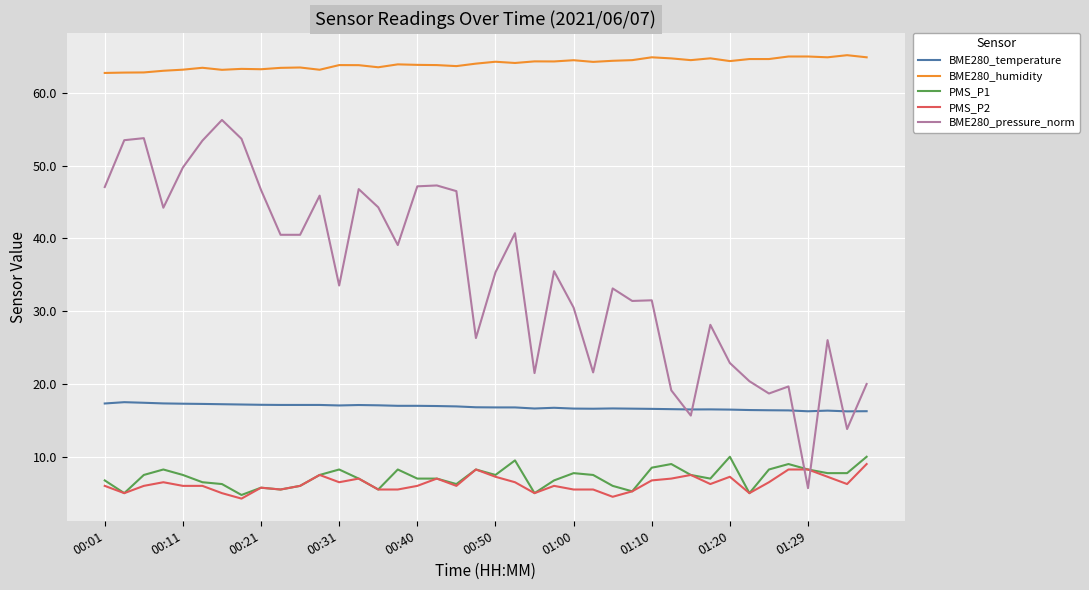

What is the greatest value displayed?

65.2